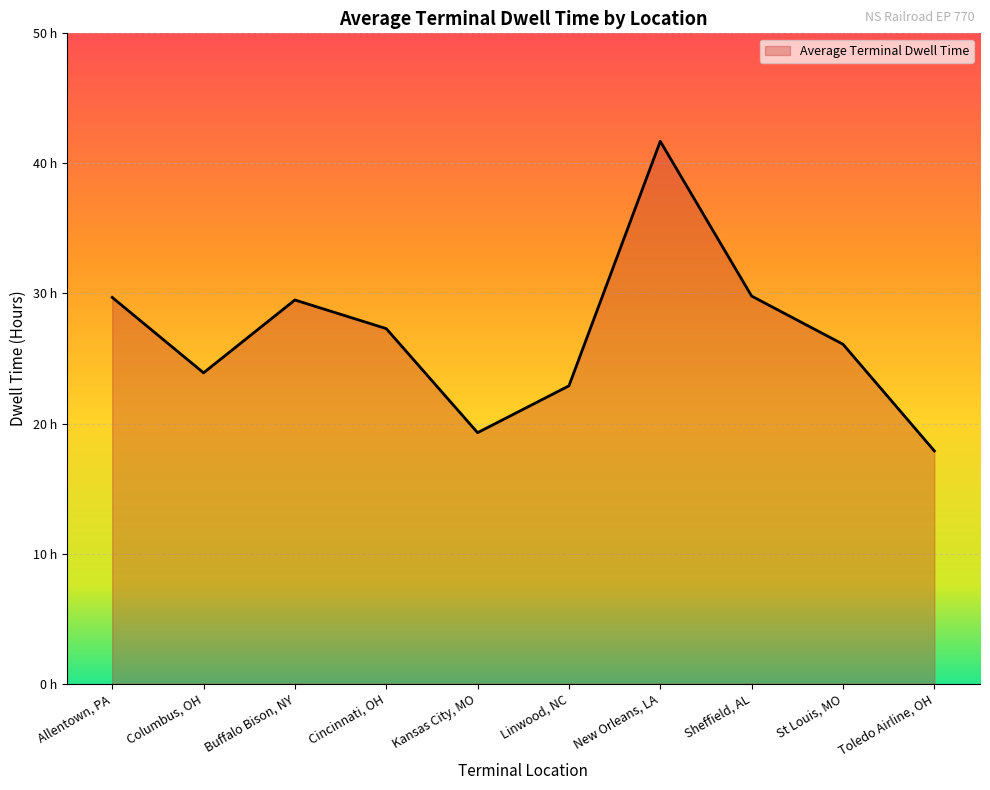

Reading left to right, extract all data points from this chart.

29.7	23.9	29.5	27.3	19.3	22.9	41.7	29.8	26.1	17.9